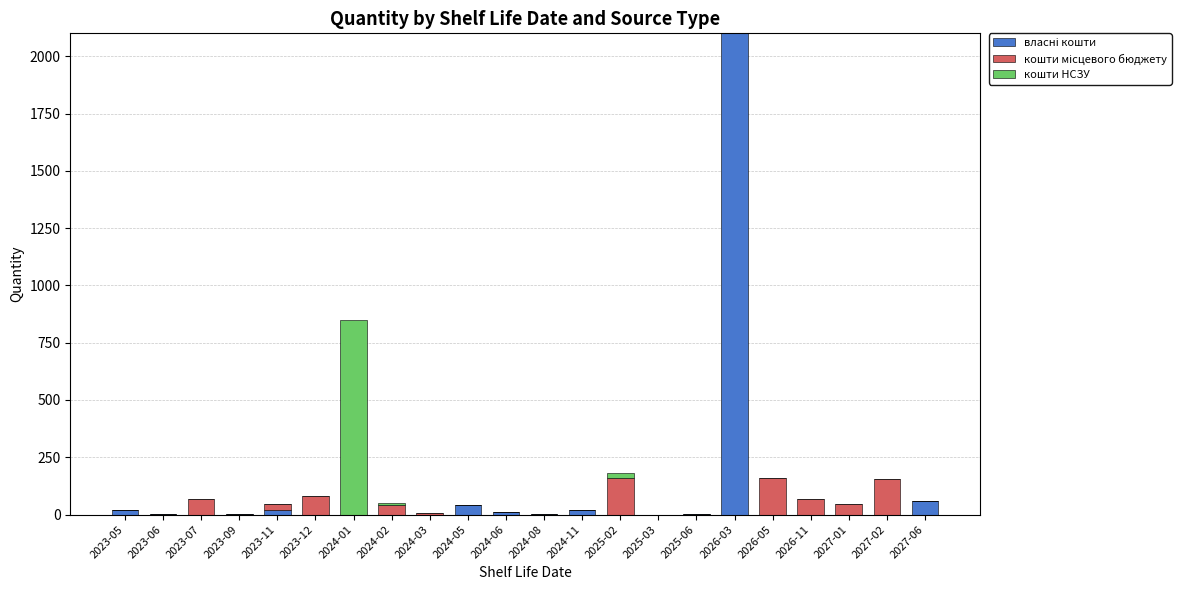

At which category is the sum across all series the highest?

2026-03